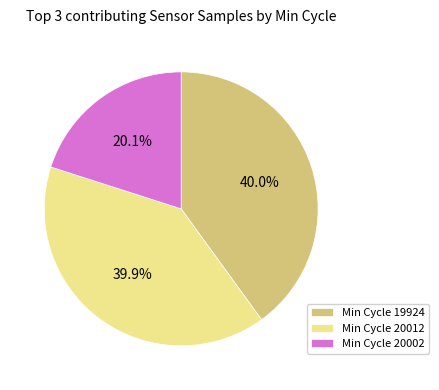

Count the number of slices in the pie.

3